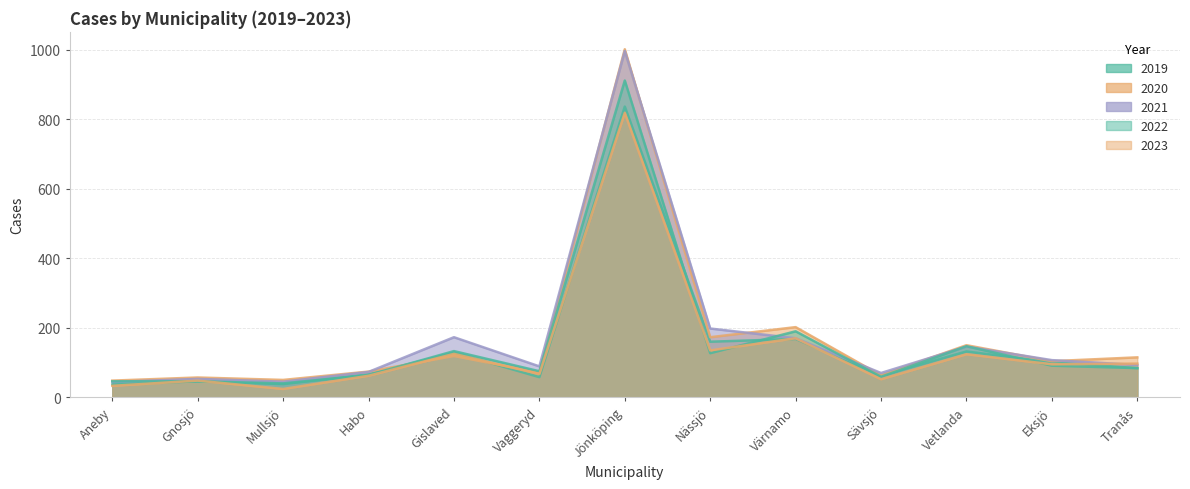

How many lines are shown in the chart?

5